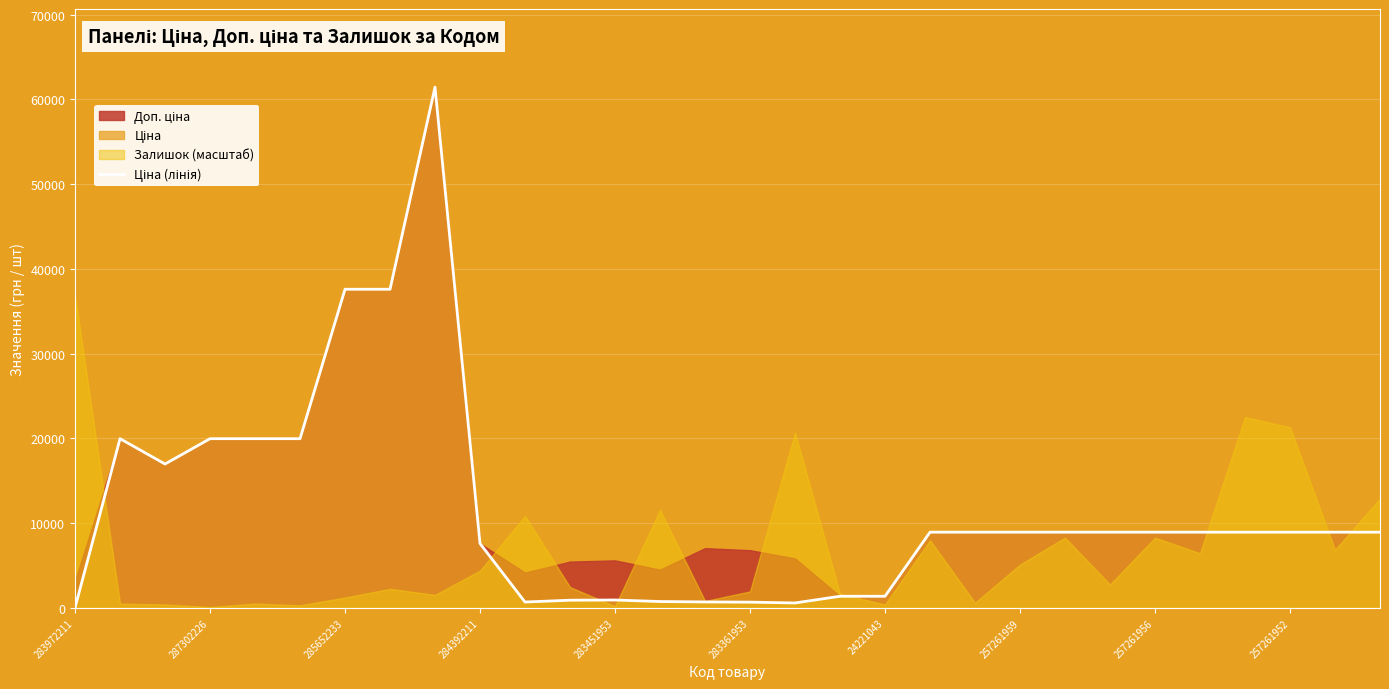

What position from the left is 257261959?

8